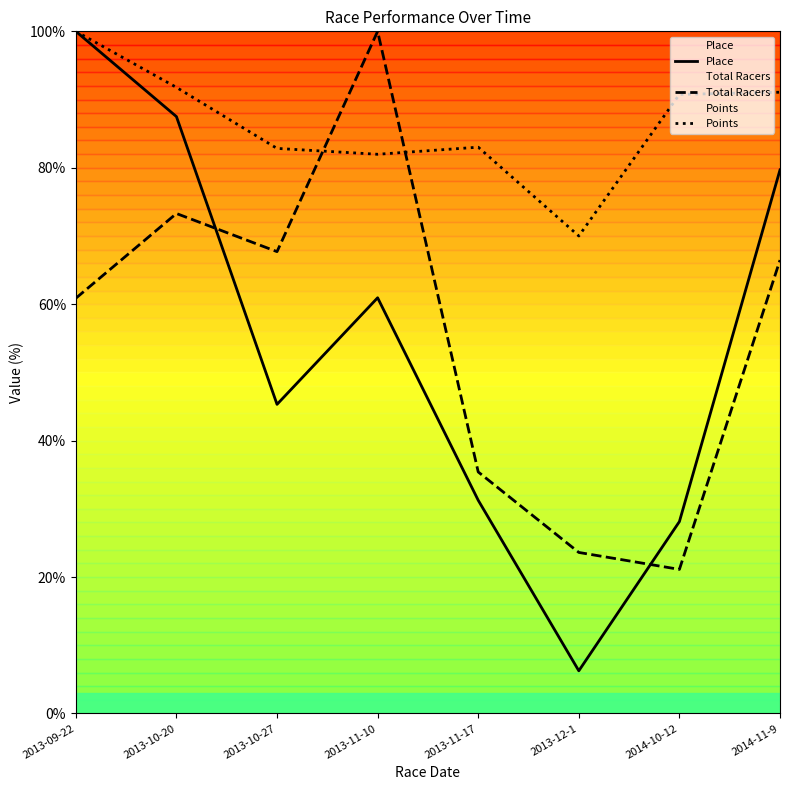

How many times do Total Racers and Place cross each other?

2